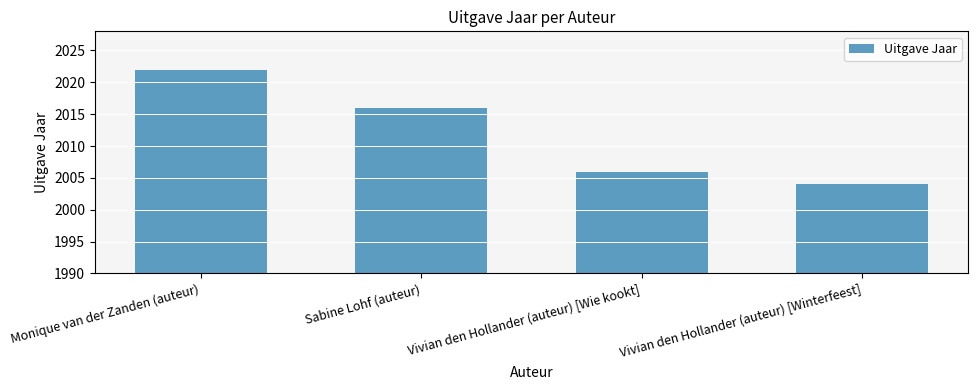

At which label is the value closest to 2013?

Sabine Lohf (auteur)